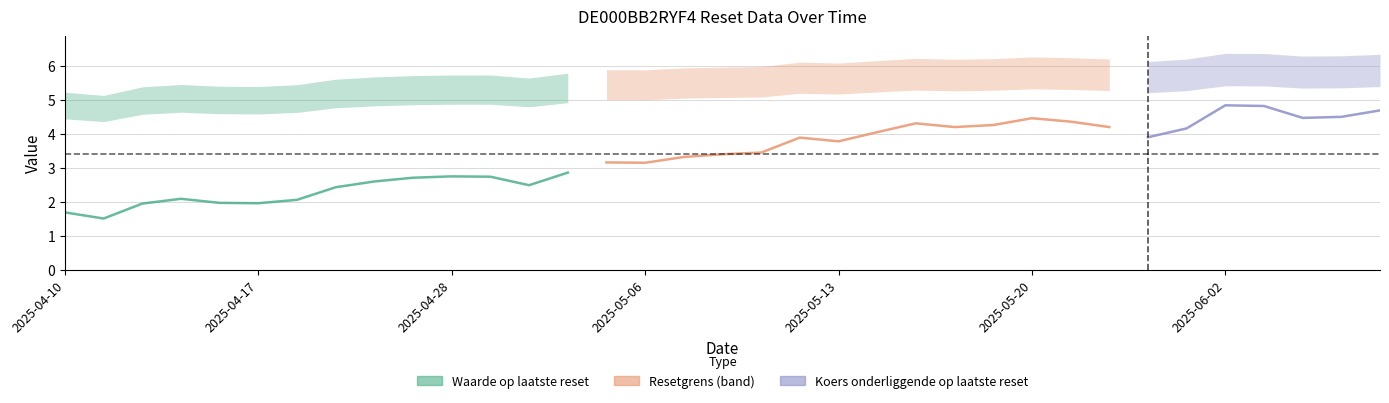

True or false: Resetgrens and Waarde op laatste reset intersect in this chart.

False